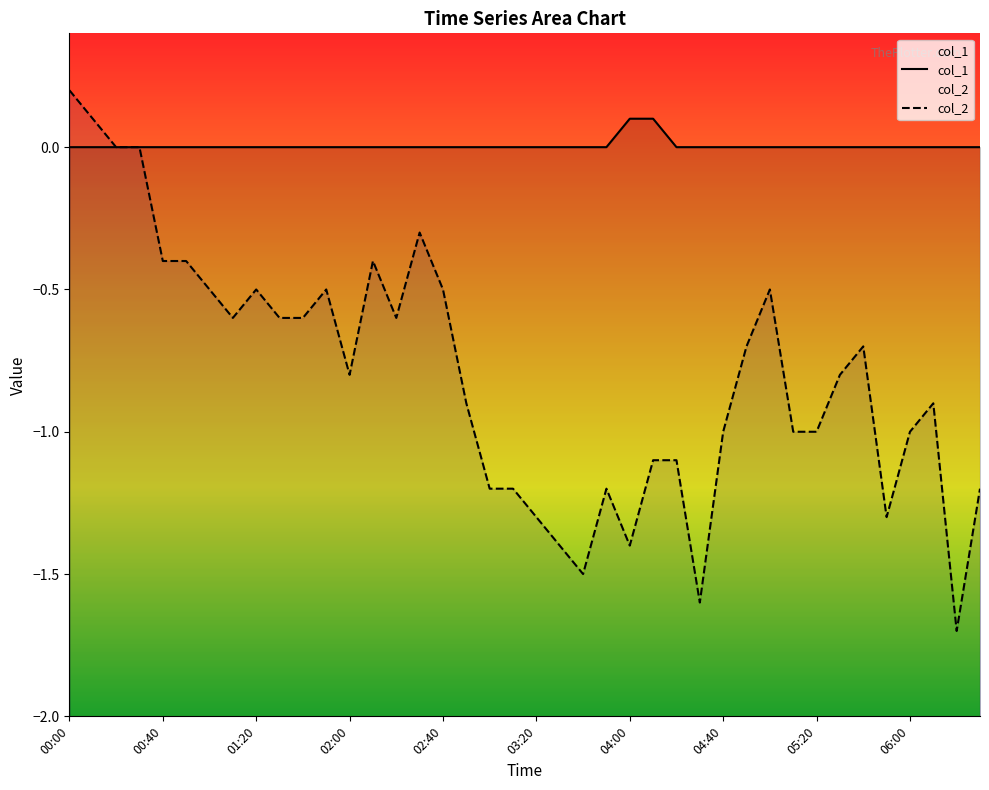

What is the highest value of the col_1 series?

0.1